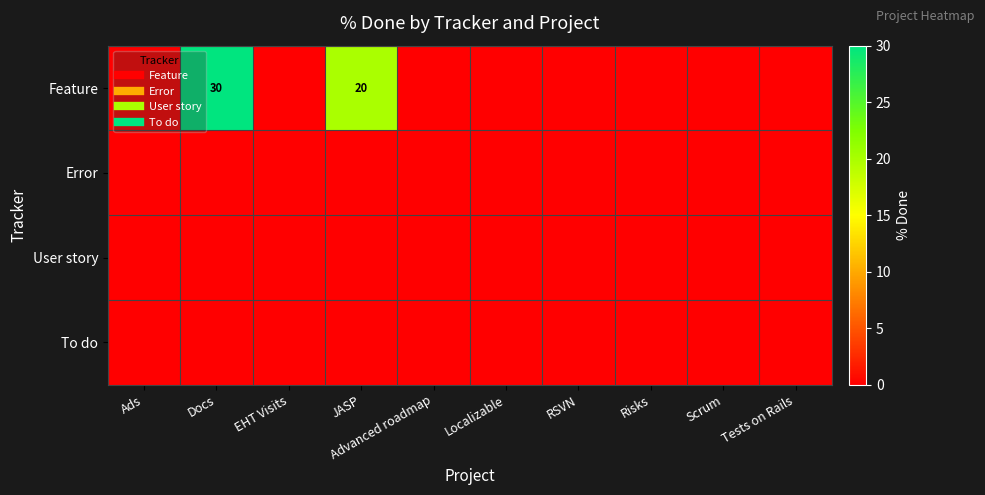

At which category is the sum across all series the highest?

Docs